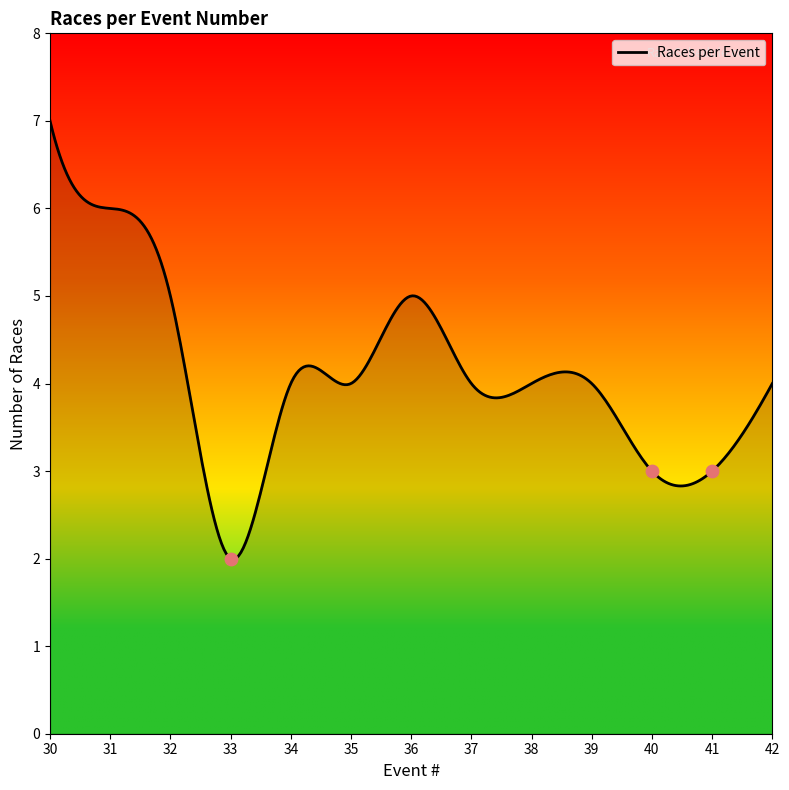

Approximately how many times larger is the value at 33 compared to 42?

0.5